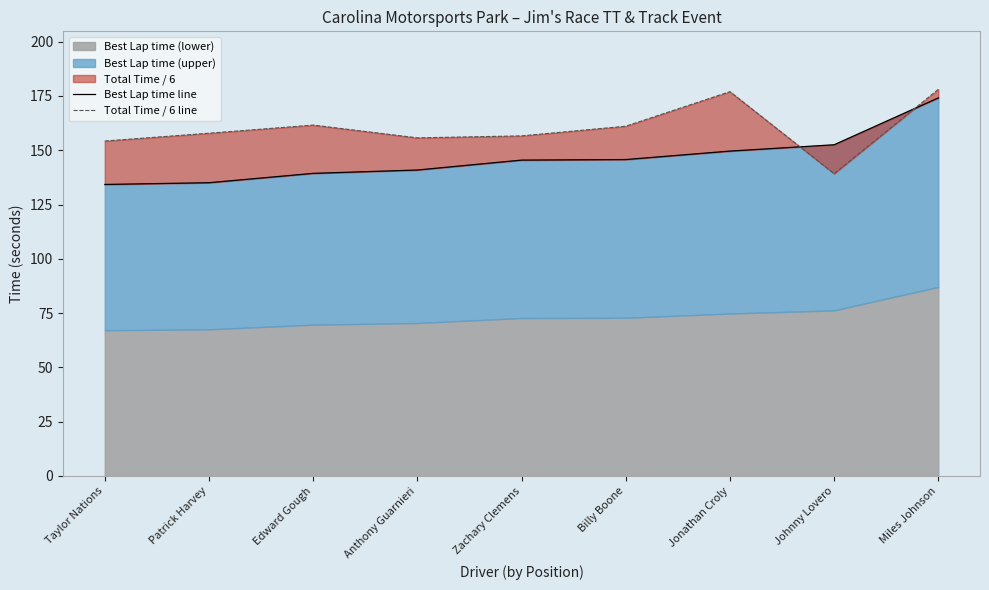

What is the difference between the maximum and second lowest values in the Best Lap time line series?

39.1